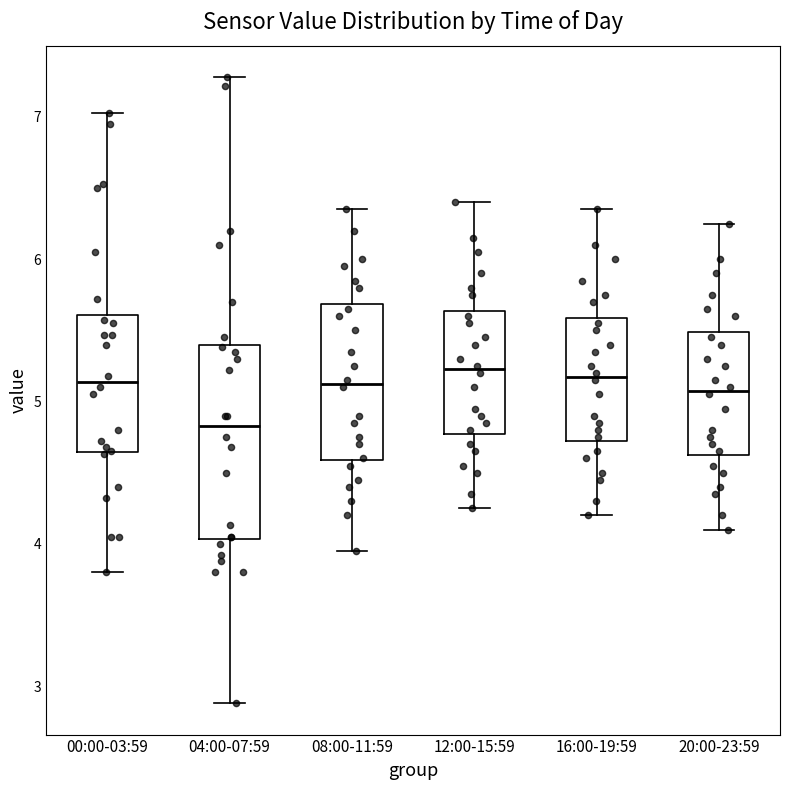

Comparing the boxes themselves (not the whiskers), which one is the tallest?

04:00-07:59